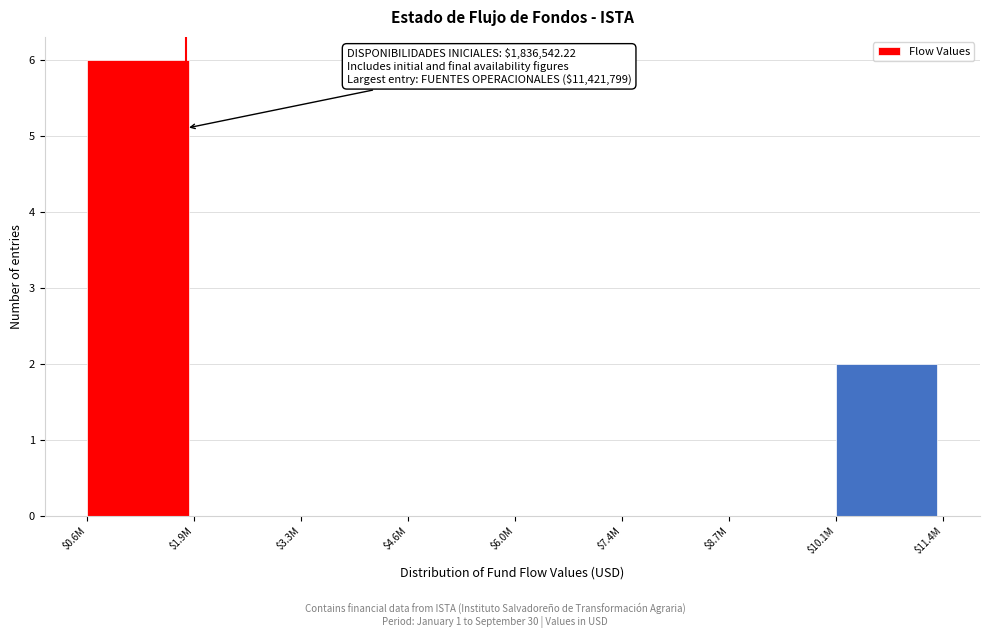

At which label is the value closest to 3?

$10.1M